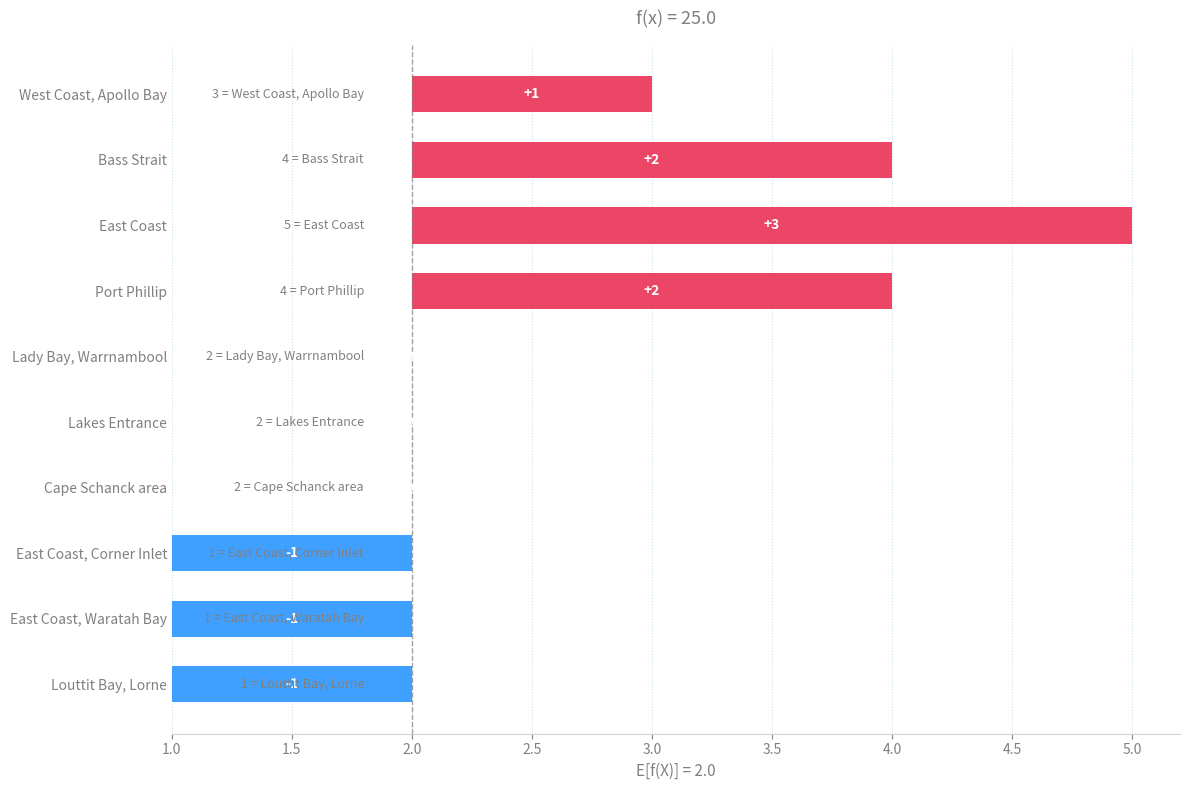

The value at Warrnambool is 2. True or false?

True